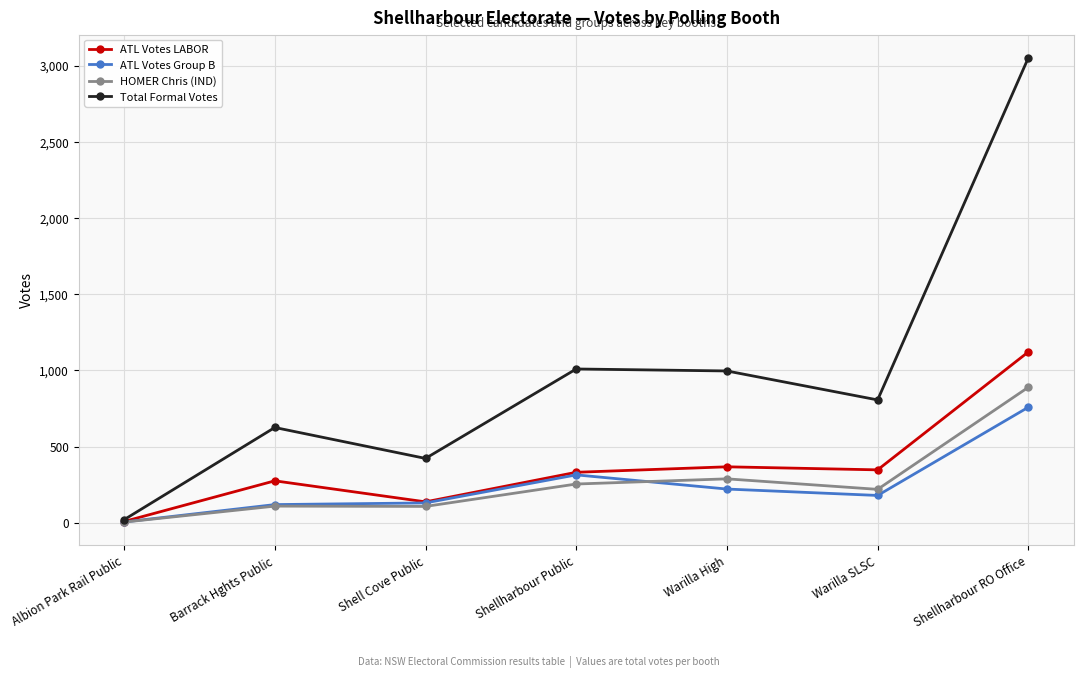

How many lines are shown in the chart?

4